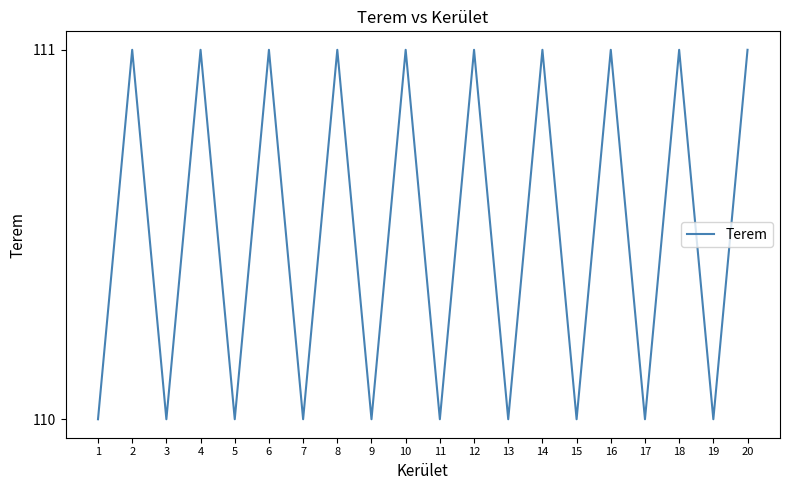

What is the maximum value shown in the chart?

111